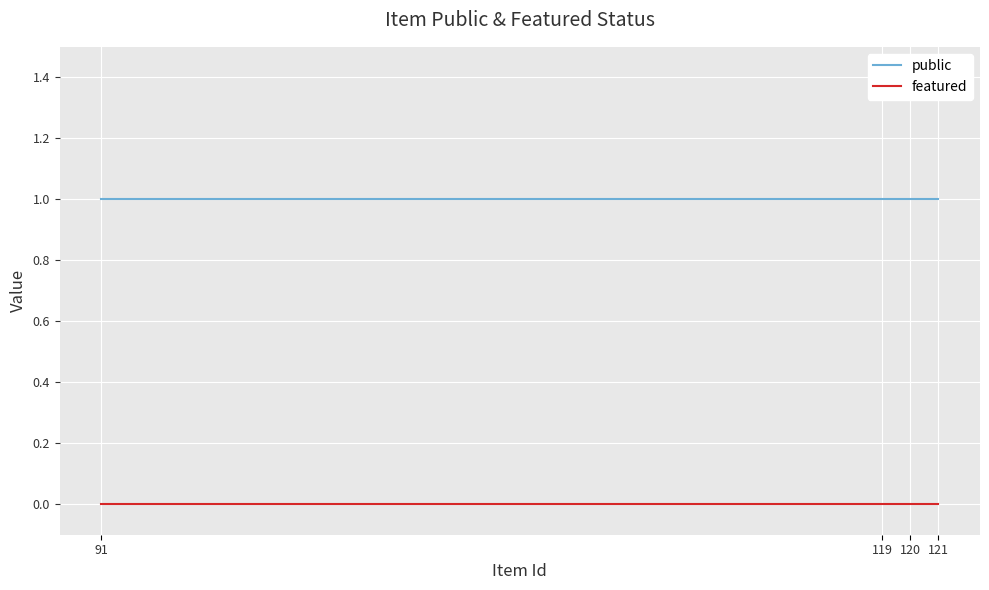

Reading right to left, transcribe all the data shown in this chart.

public: 91=1	119=1	120=1	121=1
featured: 91=0	119=0	120=0	121=0